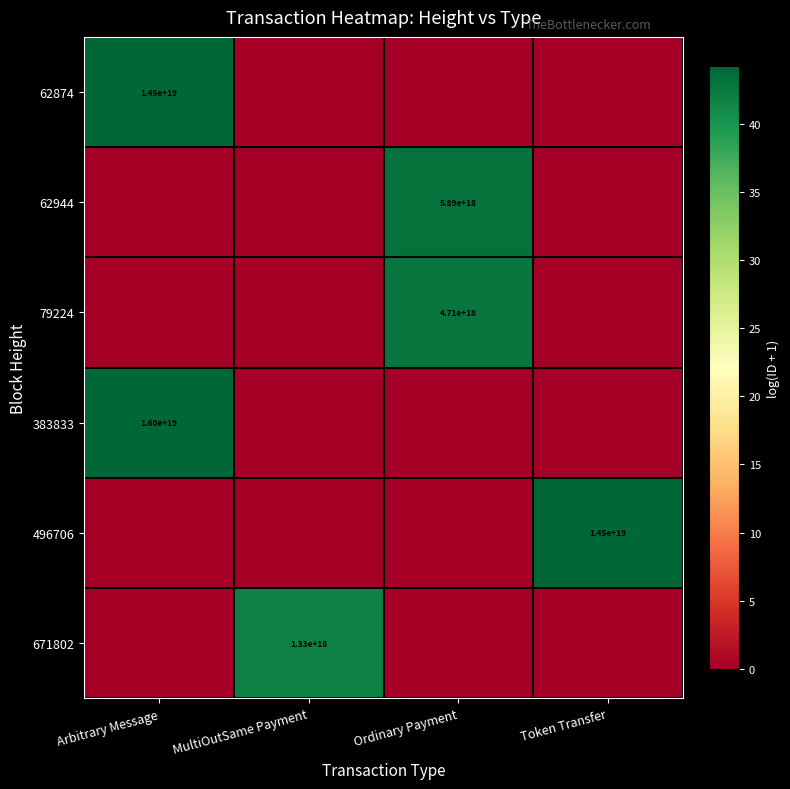

True or false: 383833 has a value of 4691731175645983744 at Arbitrary Message.

False